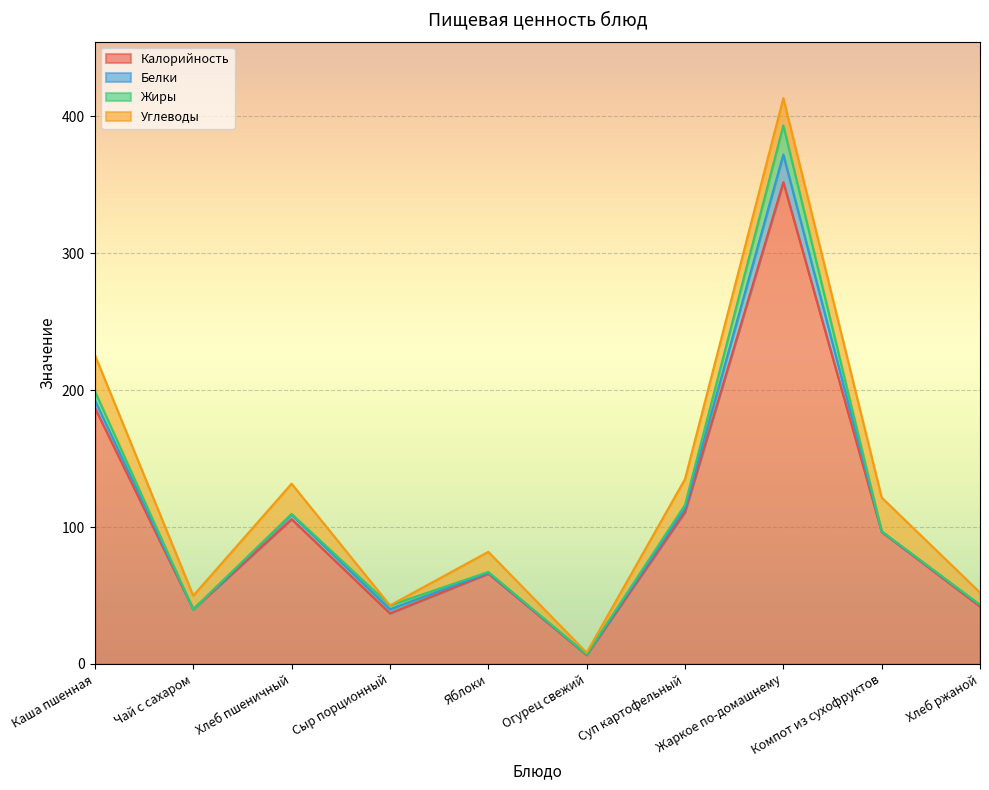

At which label is Жиры closest to 10?

Каша пшенная